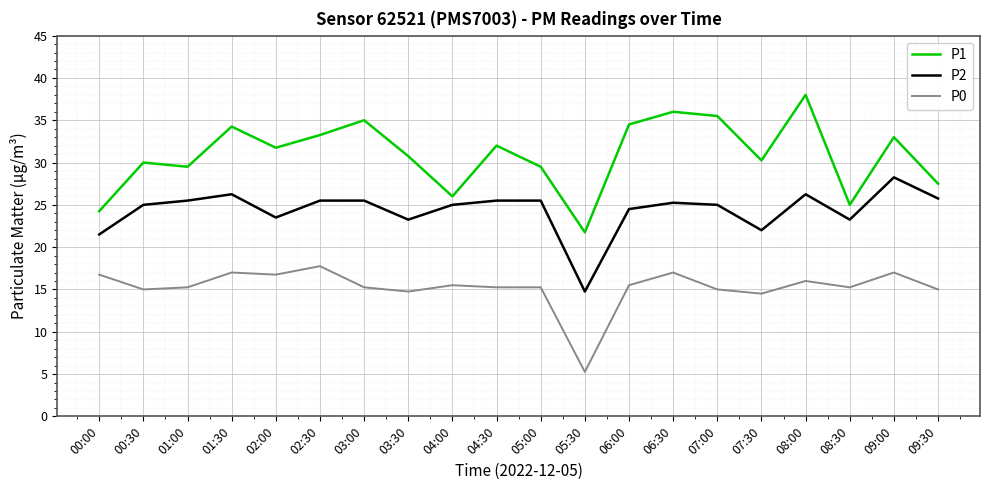

True or false: P0 and P2 intersect in this chart.

False